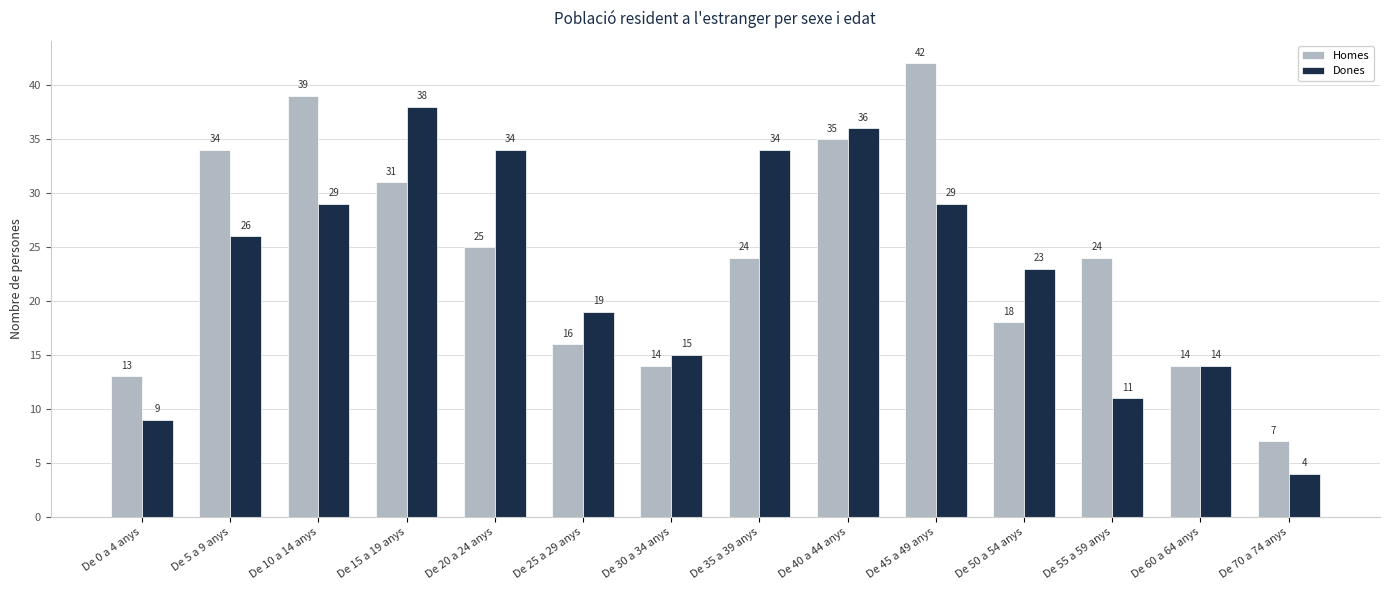

How many distinct data groups are displayed?

2